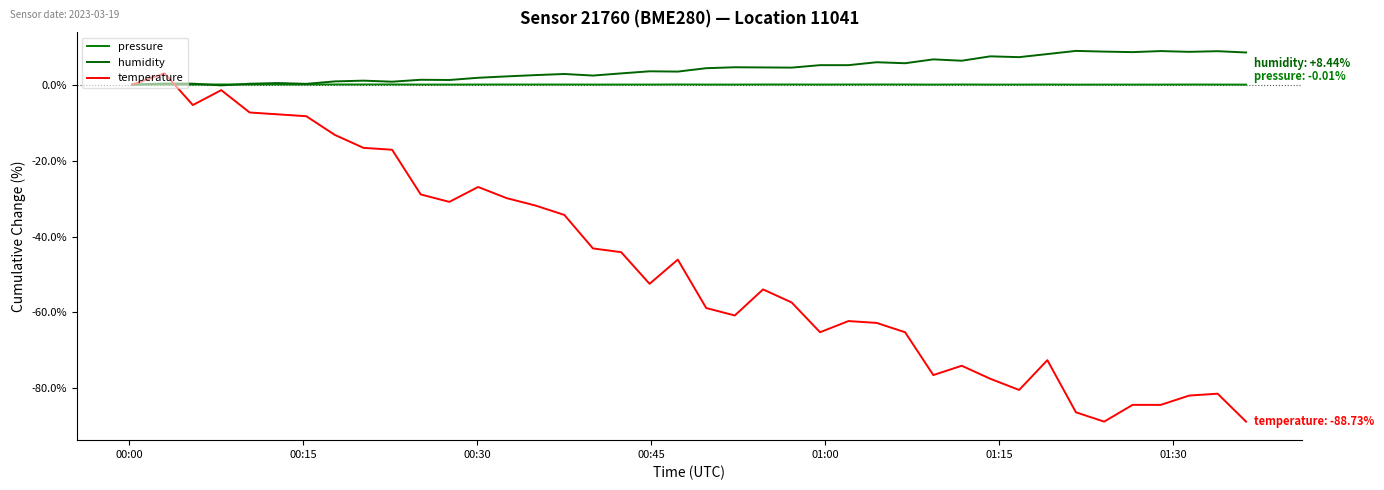

What are all the series names shown in the legend?

pressure, humidity, temperature